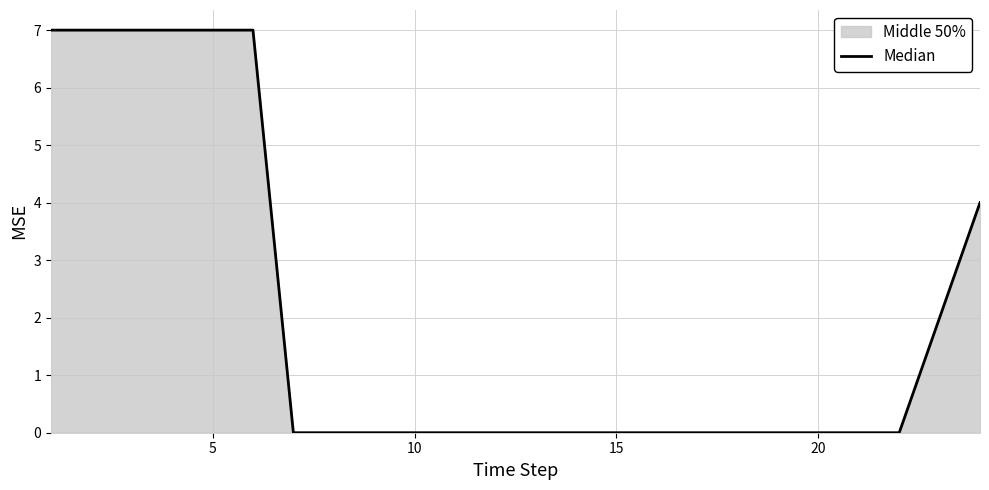

What is the maximum value shown in the chart?

7